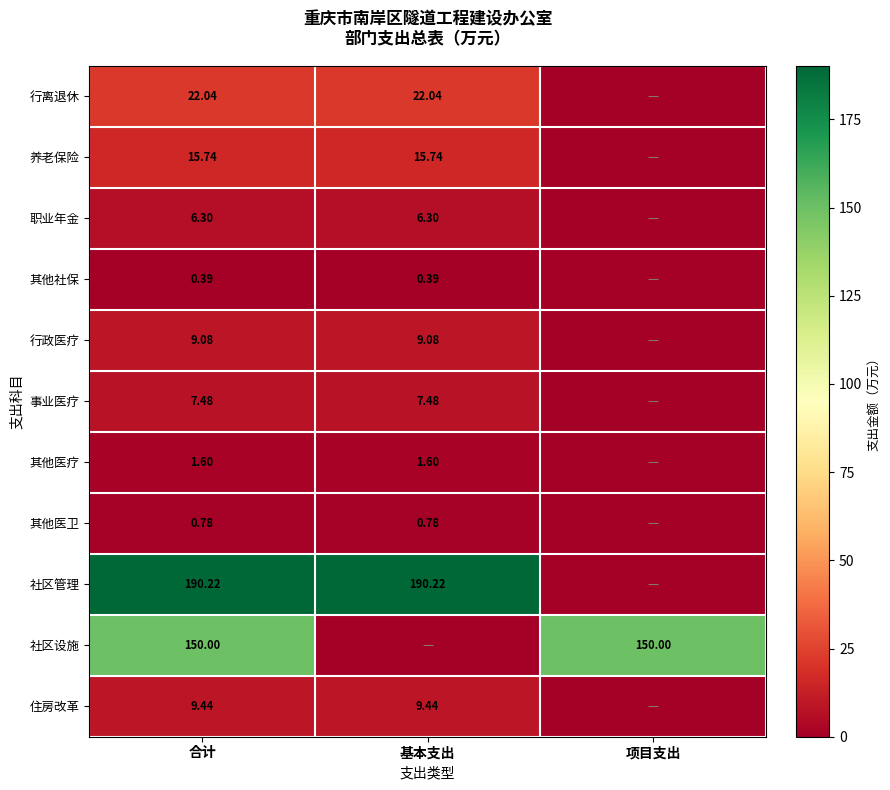

Which series has the widest spread of values?

社区管理